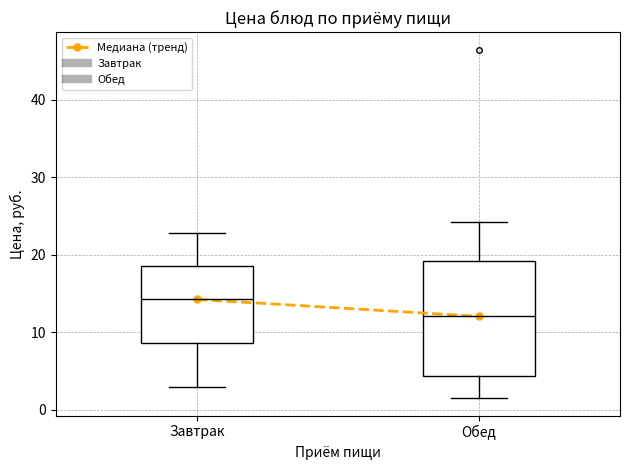

Reading left to right, transcribe this box plot: for each box, give where its median line is, the range the box spans, and where its two whiskers end, as read against the y-axis. The values are not printed on the chart, so give them approximately, as read against the axis.

Завтрак: median 14, box 9 to 19, whiskers 3 to 23
Обед: median 12, box 4 to 19, whiskers 2 to 24